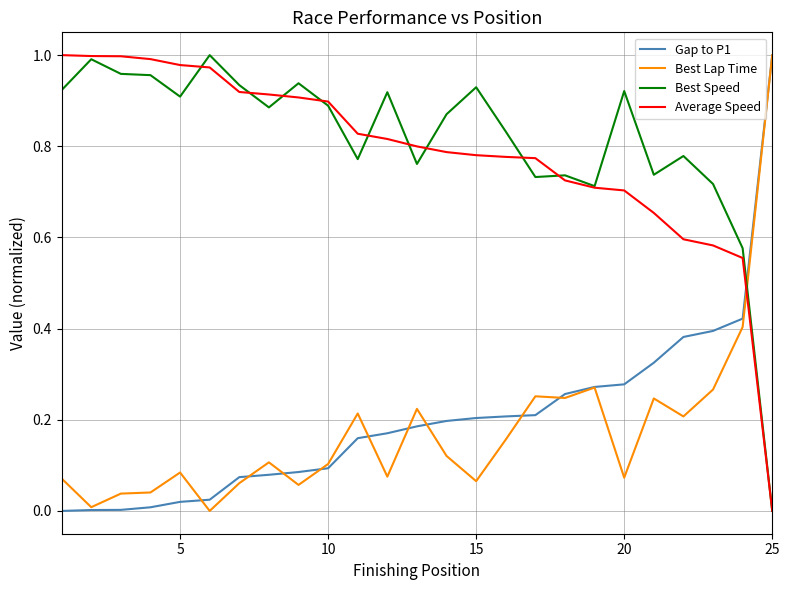

How many lines are shown in the chart?

4